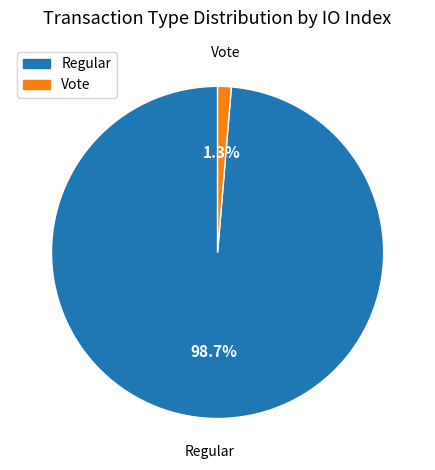

True or false: Vote accounts for 11% of the total.

False